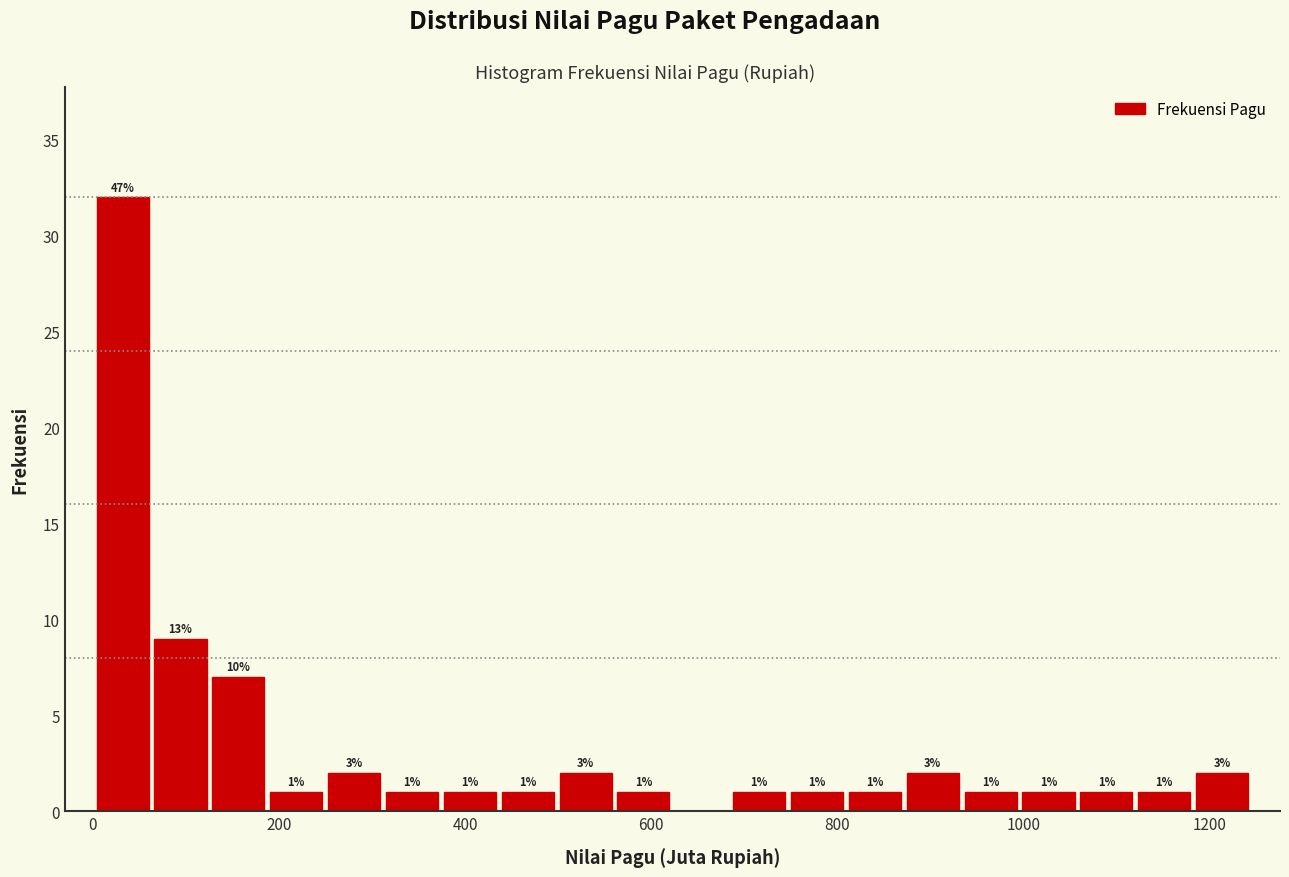

Read against the x-axis, roughly where is the centre of the tallest bar?

40